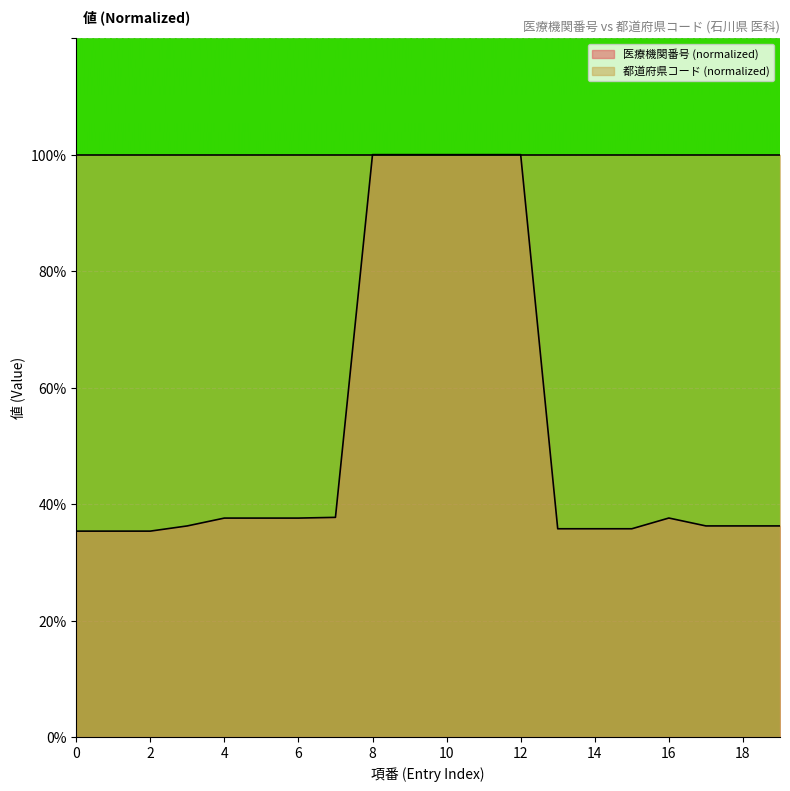

Which series has the largest total across all categories?

都道府県コード (normalized)